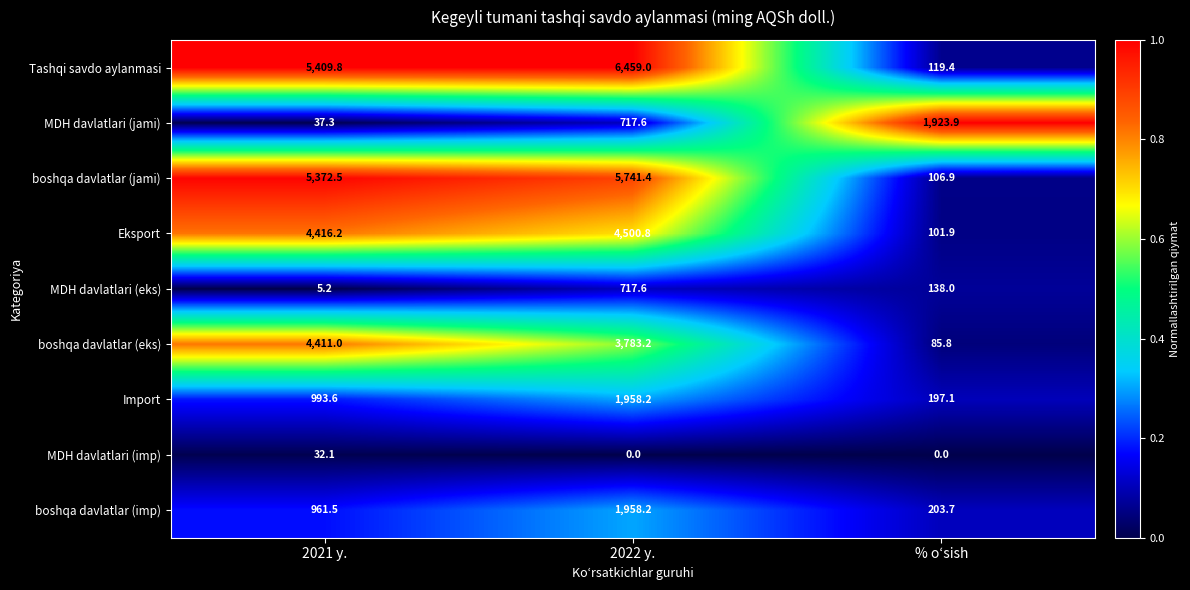

Reading left to right, list all the values displayed in this chart.

Tashqi savdo aylanmasi: 2021 y.=5409.8	2022 y.=6459.0	% o‘sish=119.4
MDH davlatlari (jami): 2021 y.=37.3	2022 y.=717.6	% o‘sish=1923.9
boshqa davlatlar (jami): 2021 y.=5372.5	2022 y.=5741.4	% o‘sish=106.9
Eksport: 2021 y.=4416.2	2022 y.=4500.8	% o‘sish=101.9
MDH davlatlari (eks): 2021 y.=5.2	2022 y.=717.6	% o‘sish=138.0
boshqa davlatlar (eks): 2021 y.=4411.0	2022 y.=3783.2	% o‘sish=85.8
Import: 2021 y.=993.6	2022 y.=1958.2	% o‘sish=197.1
MDH davlatlari (imp): 2021 y.=32.1	2022 y.=0.0	% o‘sish=0.0
boshqa davlatlar (imp): 2021 y.=961.5	2022 y.=1958.2	% o‘sish=203.7